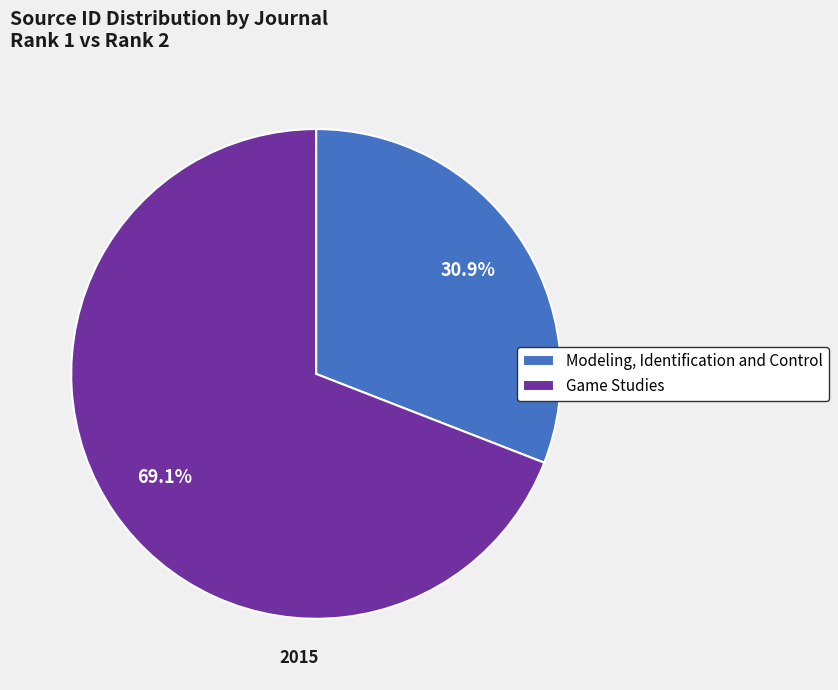

Which category has the biggest portion of the pie?

Game Studies